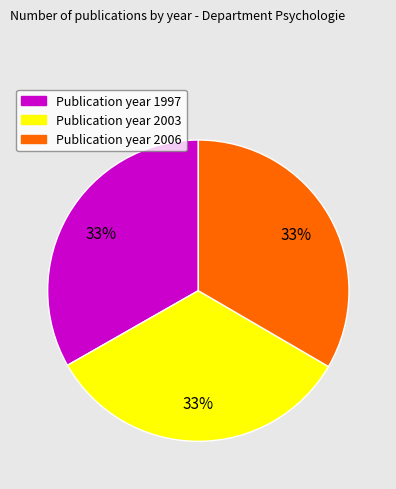

To the nearest percent, what is the average slice percentage?

33%